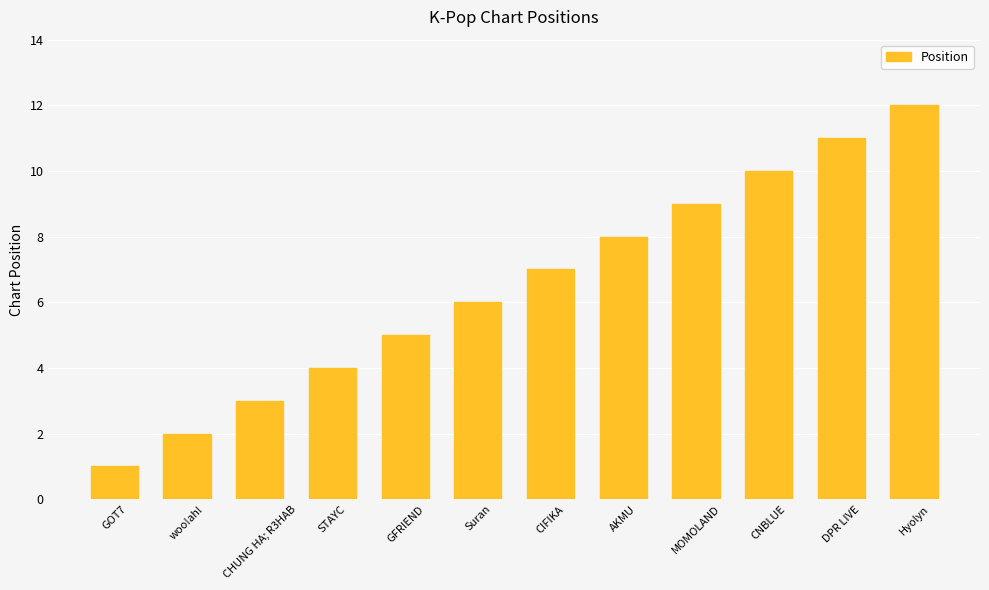

What is the change in value from woo!ah! to CNBLUE?

+8